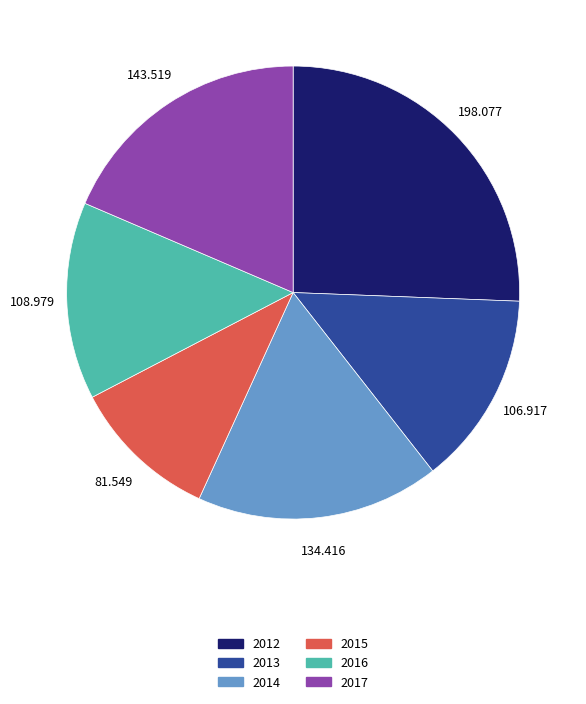

Is there any slice that represents more than half of the pie?

No